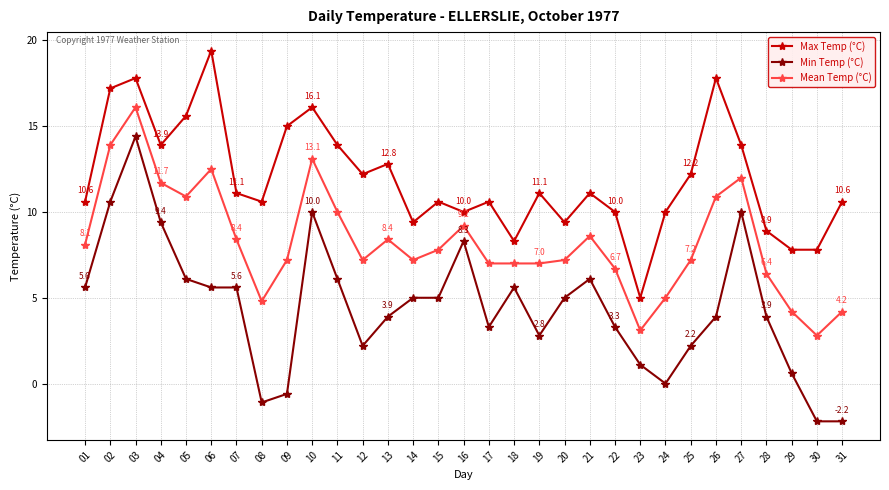

Rank the series by their maximum value, from lowest to highest.

Min Temp (°C), Mean Temp (°C), Max Temp (°C)